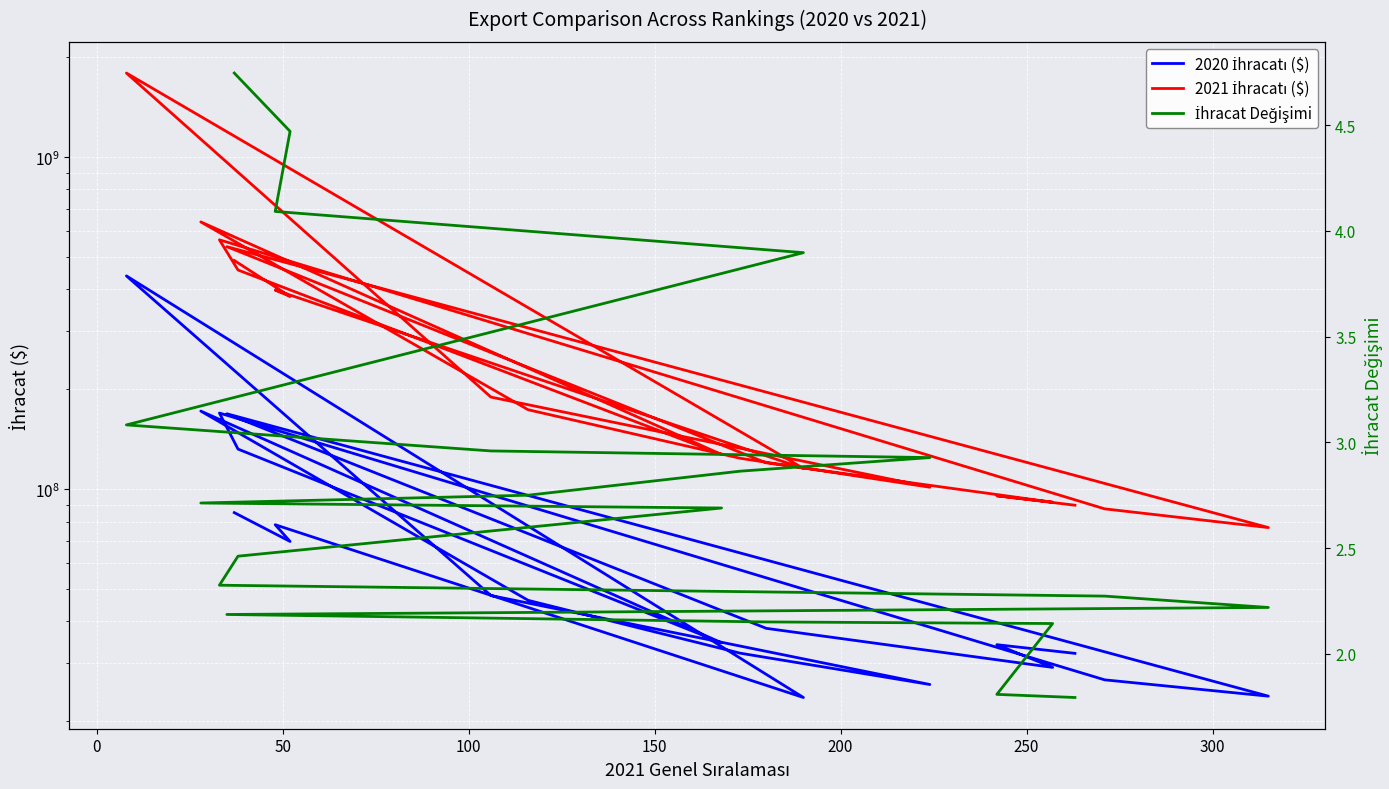

What value does the 2021 İhracatı ($) series have at 250?

101479180.9